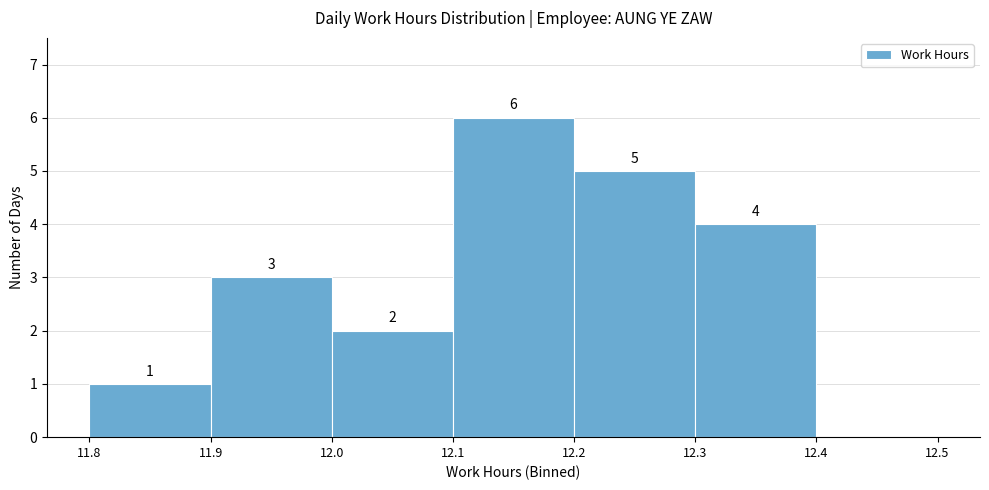

Over which range of the x-axis is the bar tallest?

12.1 to 12.2